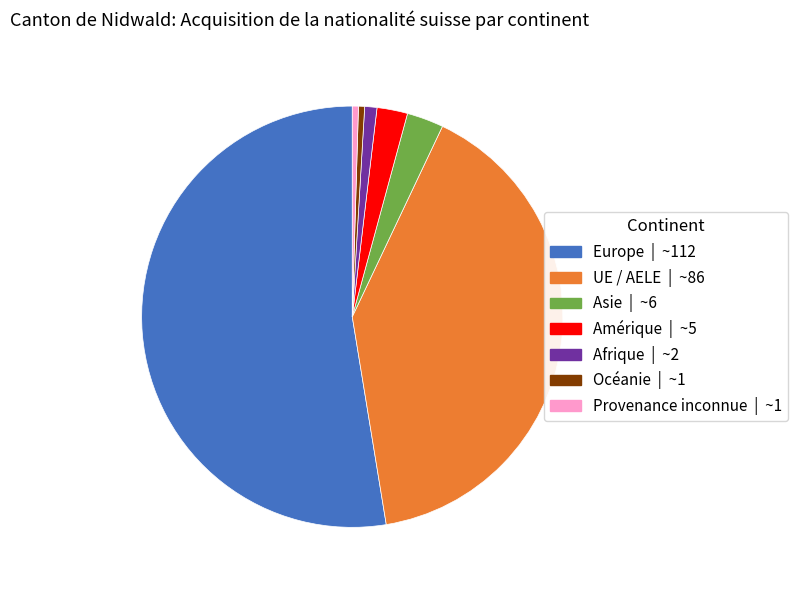

Which category has the biggest portion of the pie?

Europe